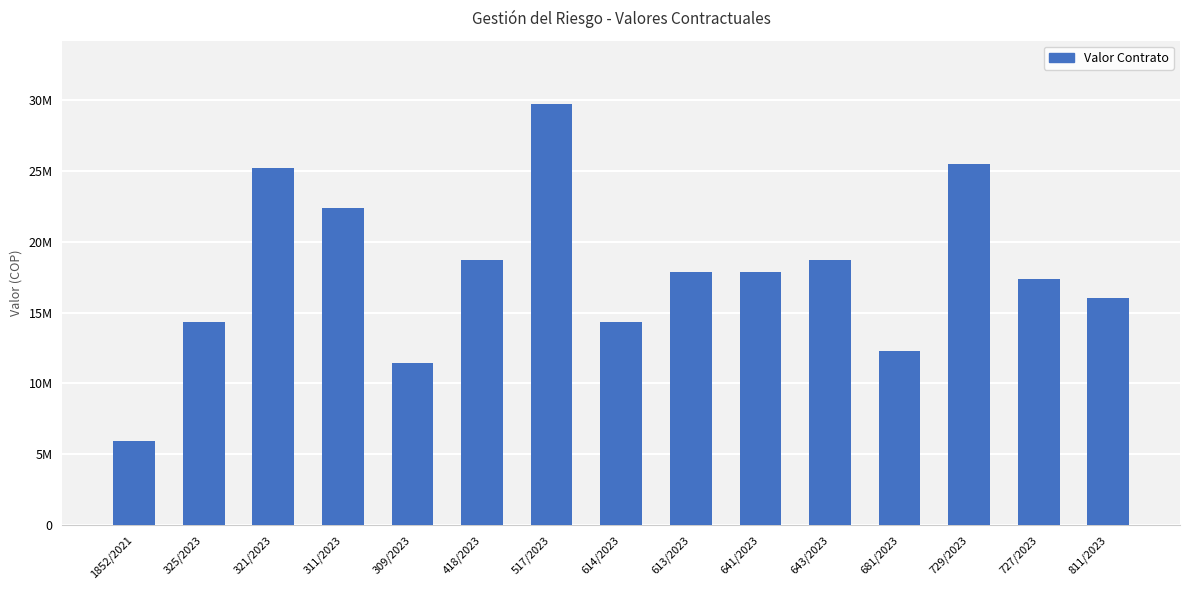

What is the change in value from 321/2023 to 681/2023?

-12918000